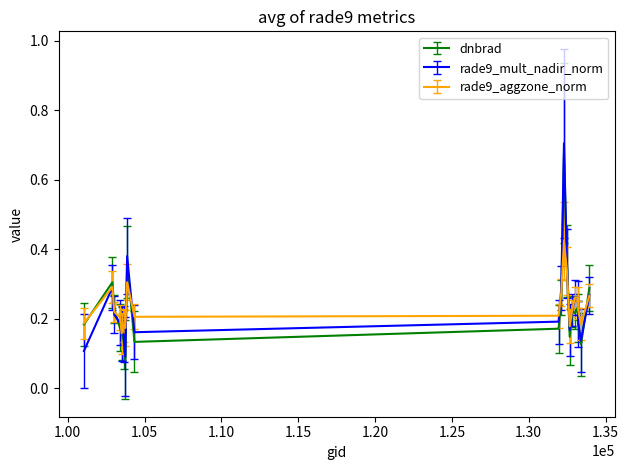

Which series has the largest range (max minus min)?

rade9_mult_nadir_norm